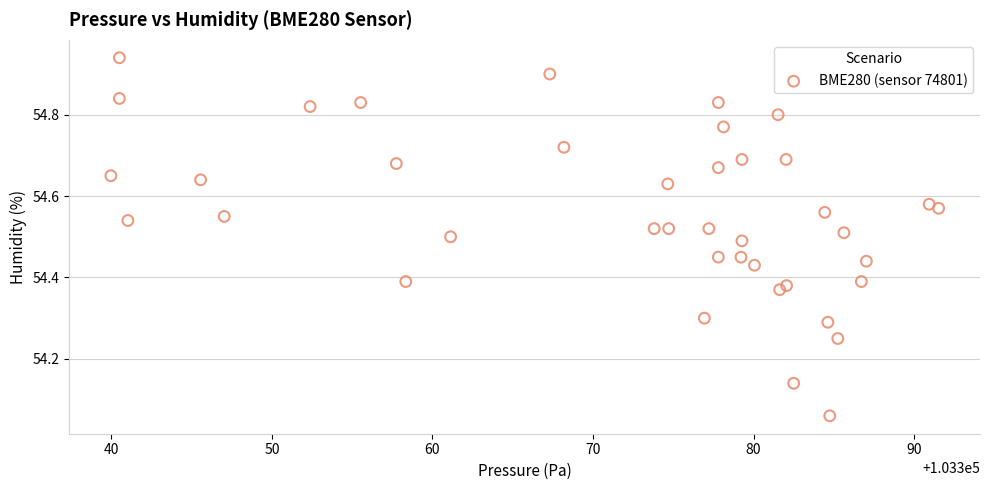

What is the range of Y values (max minus min)?

0.9